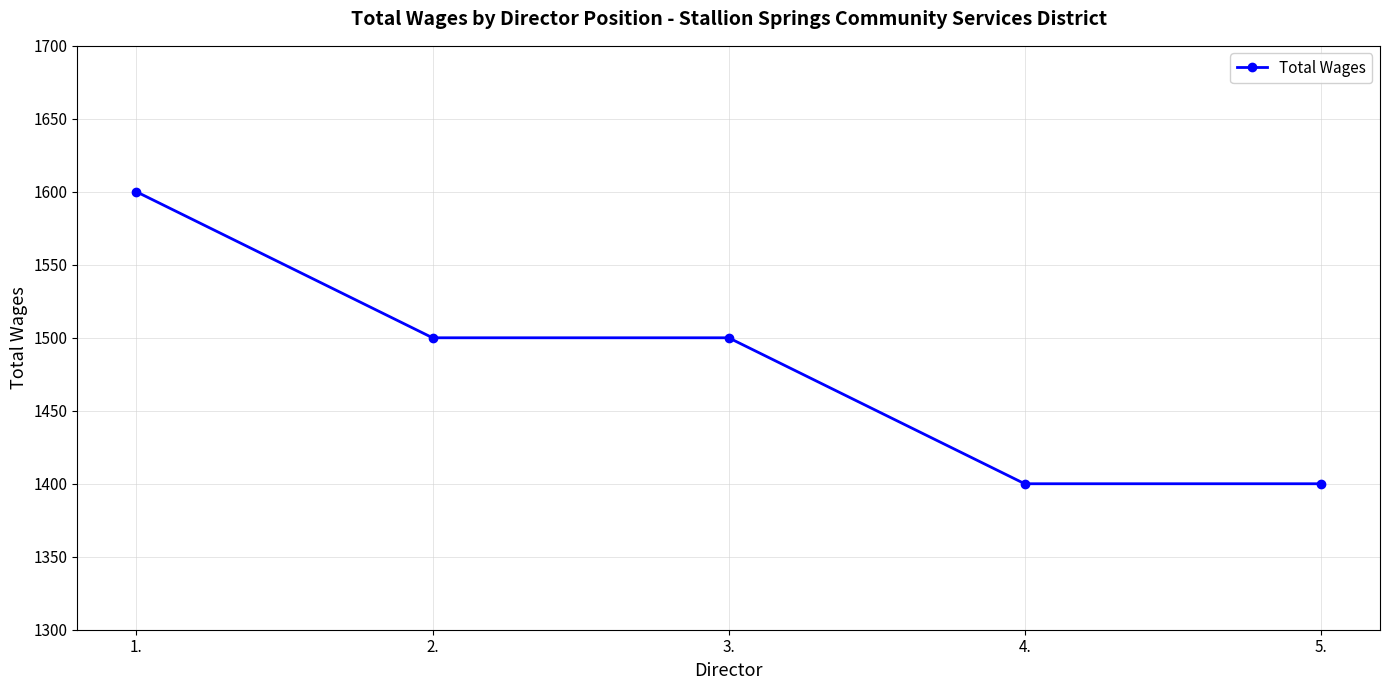

What is the sum of the values at 4. and 2.?

2900